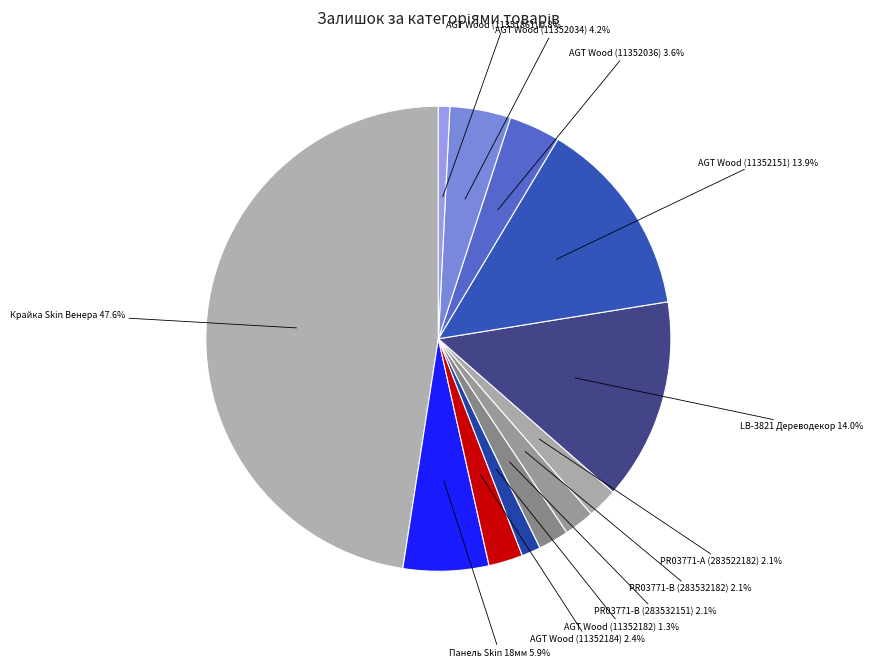

How many segments does this pie chart have?

12